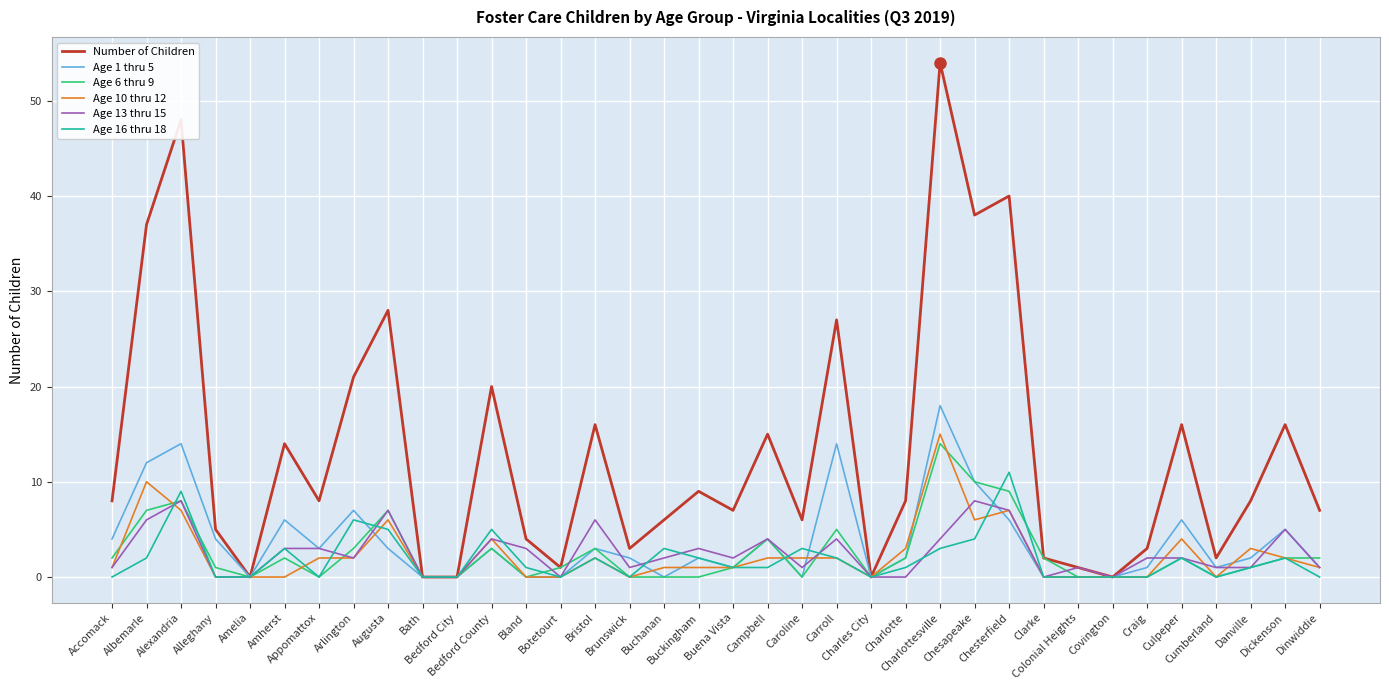

Which series has the largest range (max minus min)?

Number of Children